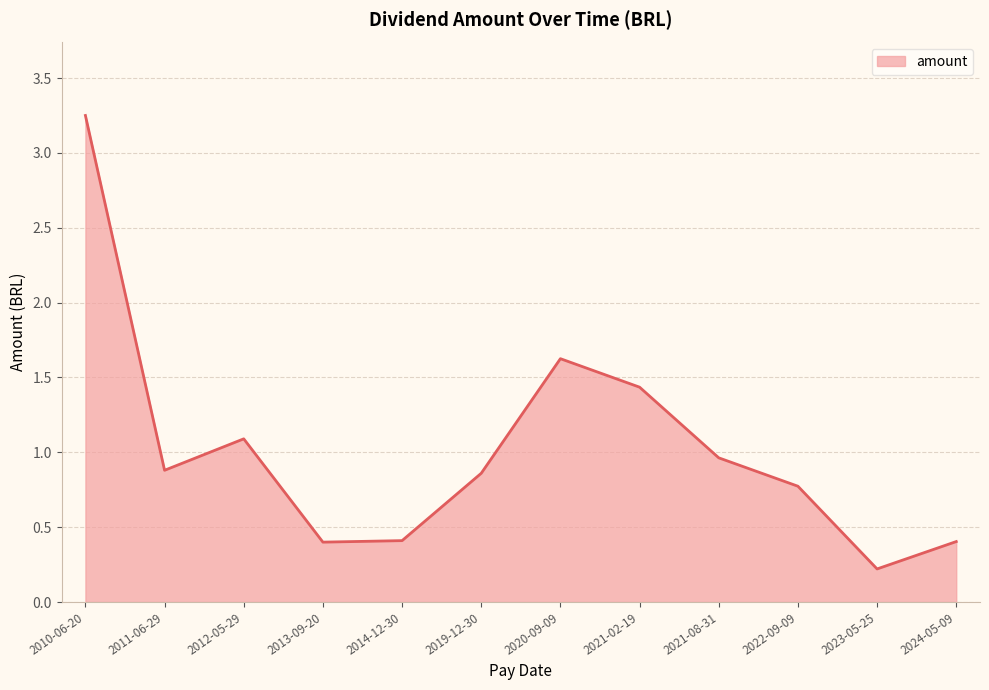

Read the value at 2014-12-30.

0.4